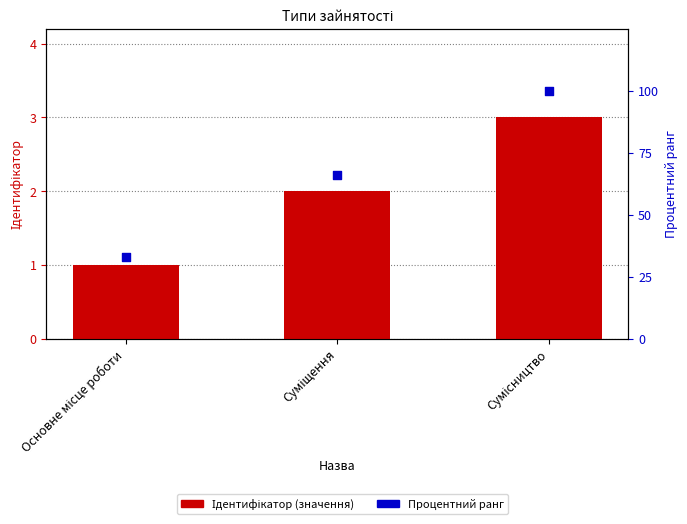

Is the value of Ідентифікатор (значення) at Основне місце роботи greater than the value of Процентний ранг at Суміщення?

No